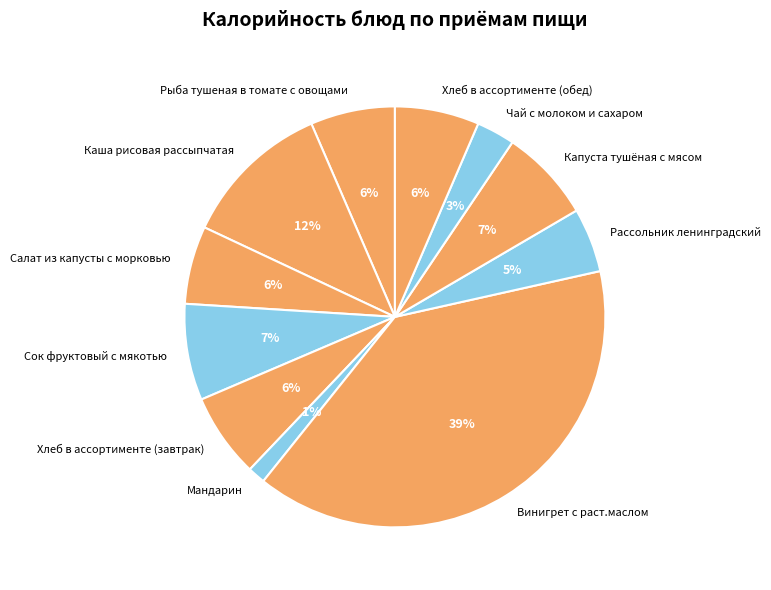

How many segments does this pie chart have?

11